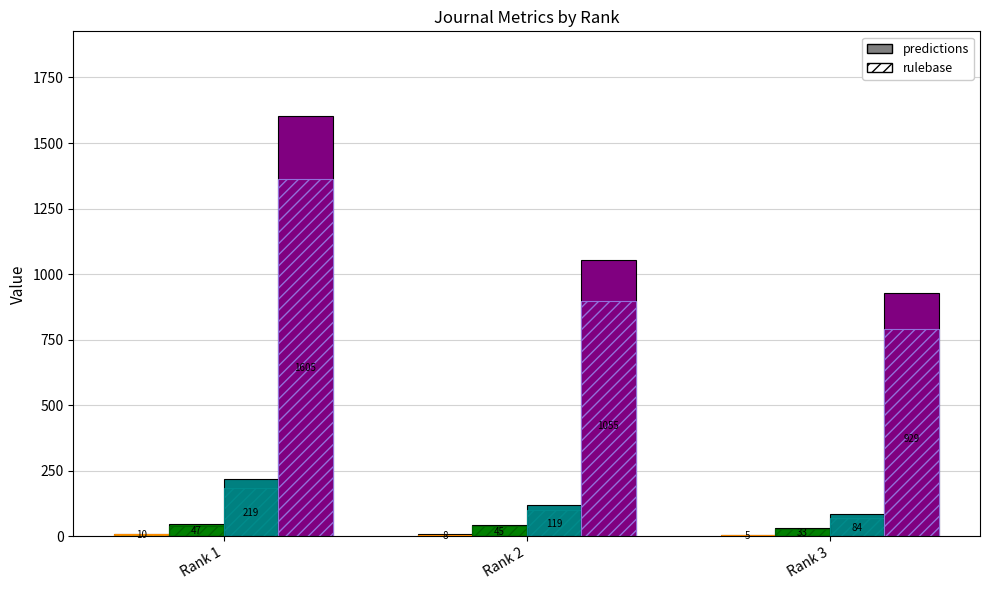

Count the number of categories in the chart.

3